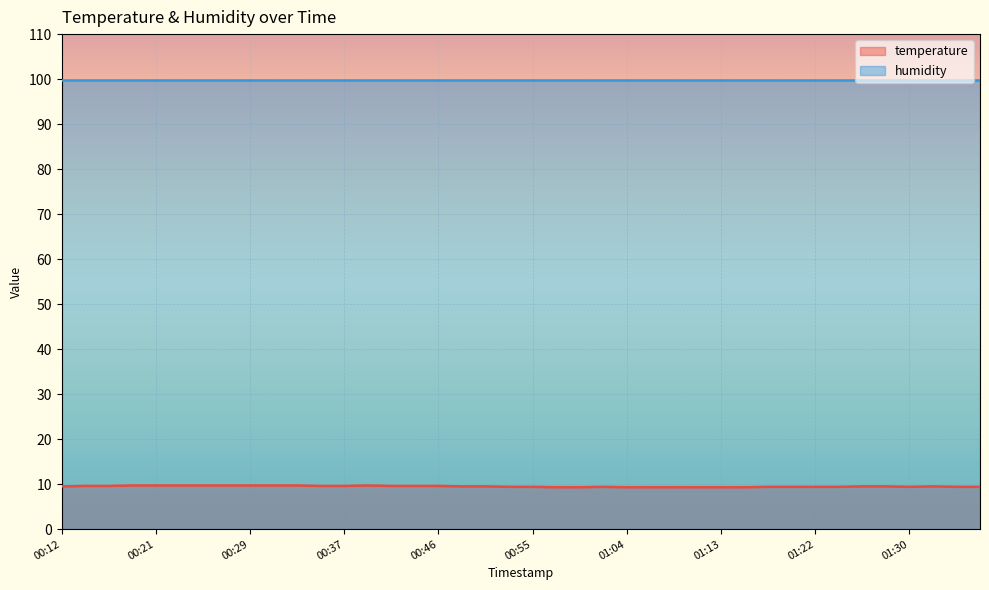

Approximately how many times larger is the value at 01:01 compared to 00:12?

1.0